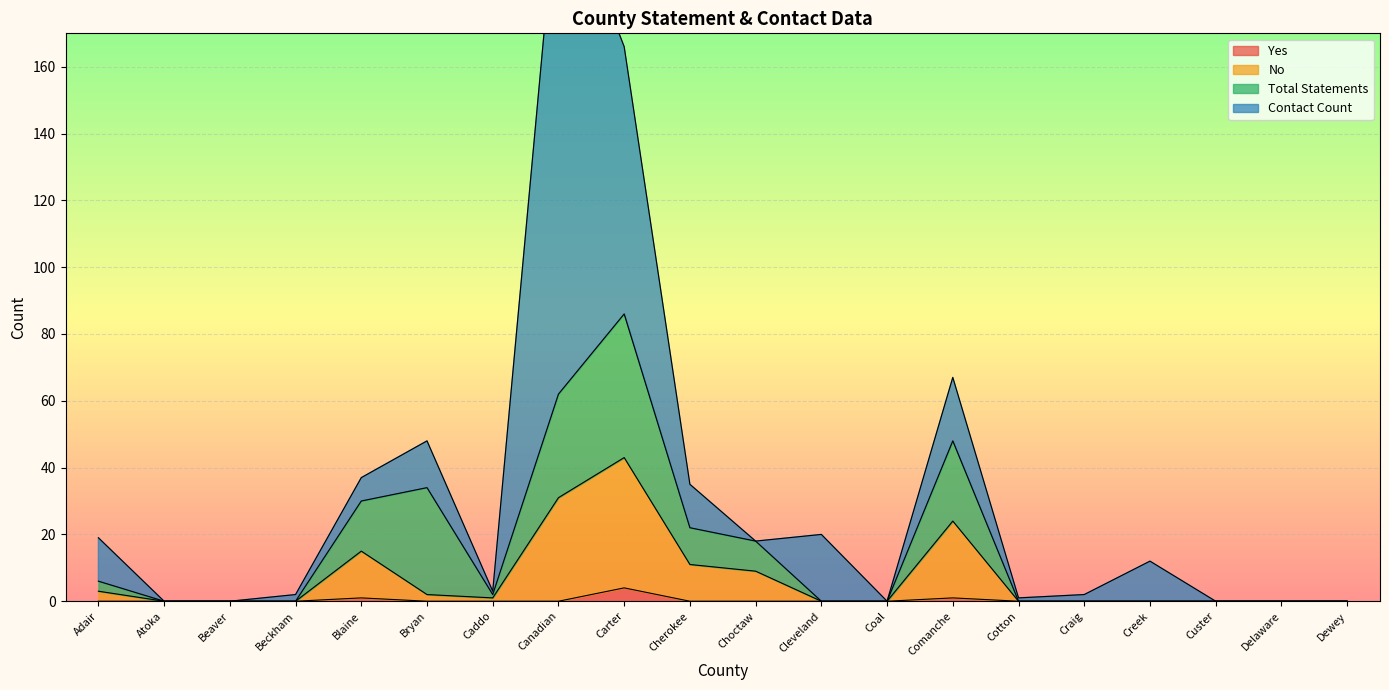

What is the sum of the No values at Canadian and Beckham?

31